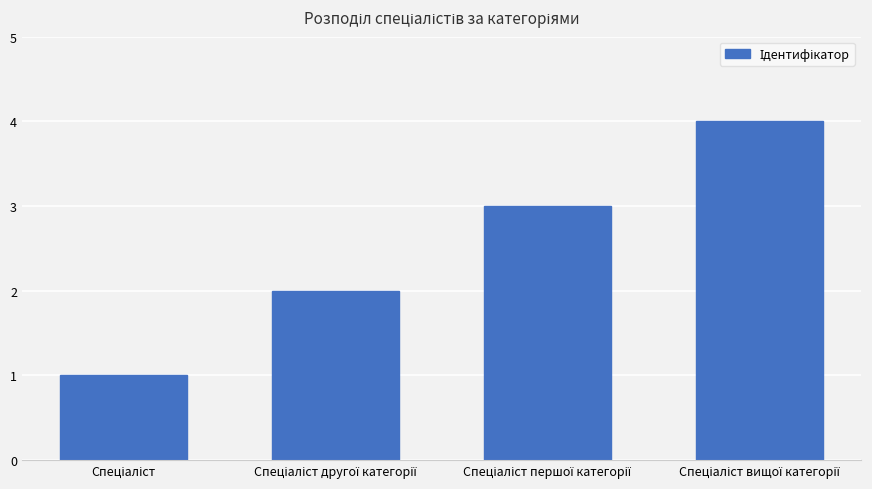

What is the difference between the maximum and minimum values?

3